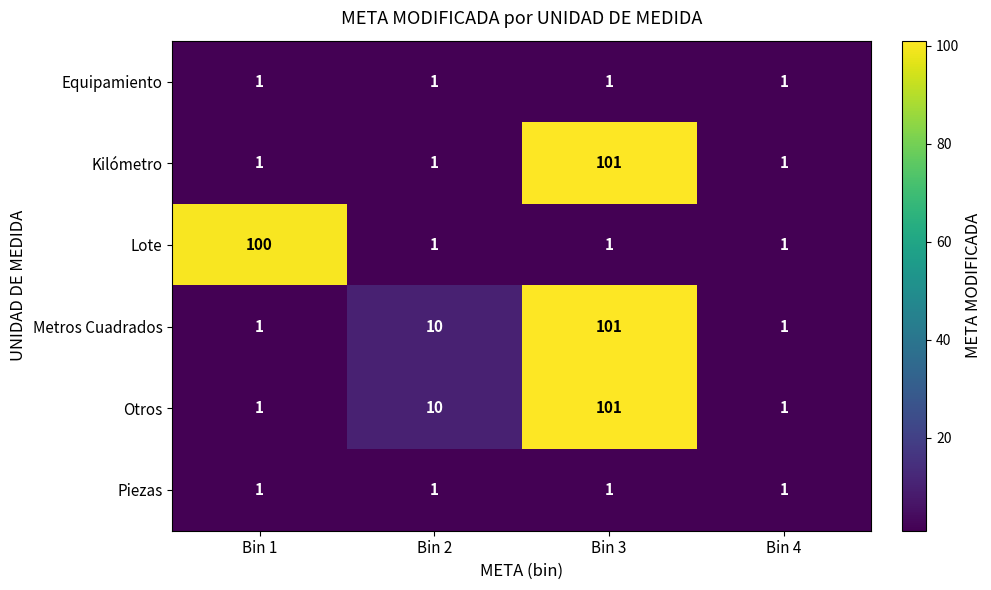

Is it true that Metros Cuadrados equals 101 at Bin 3?

True